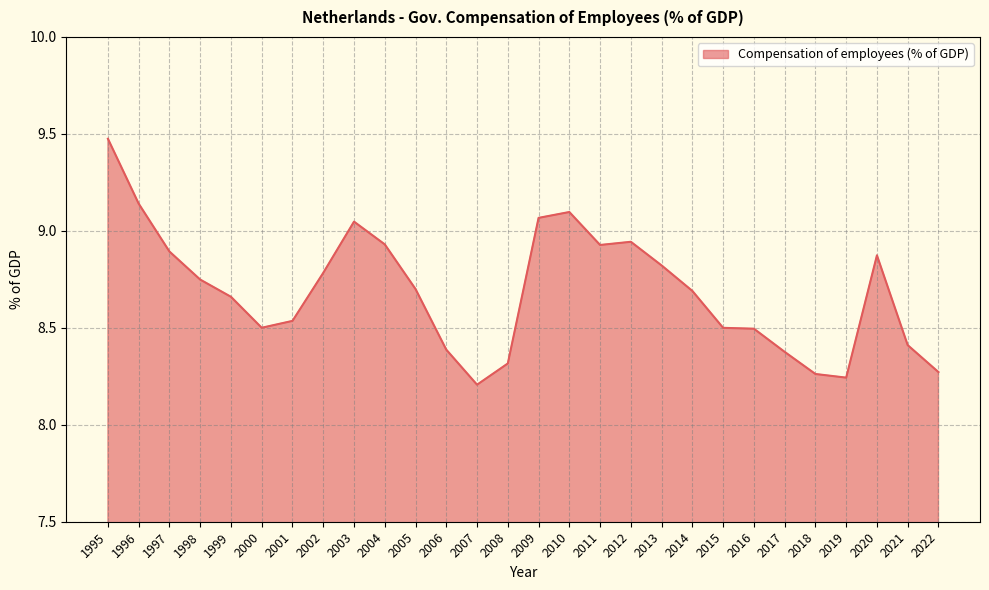

True or false: the data shows 8.4 at 2017.

True